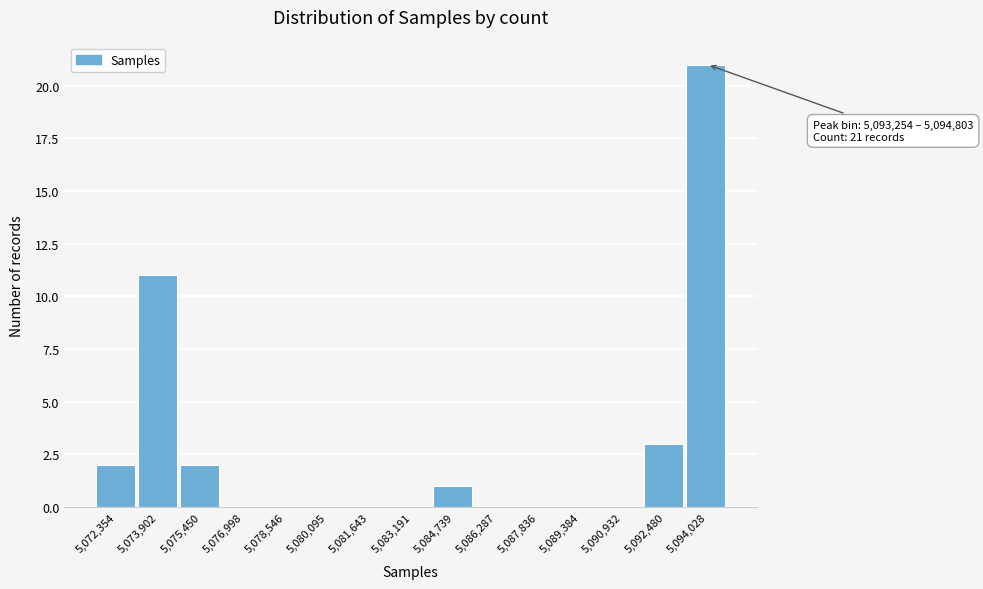

Which range on the x-axis has the tallest bar?

5093200 to 5094800